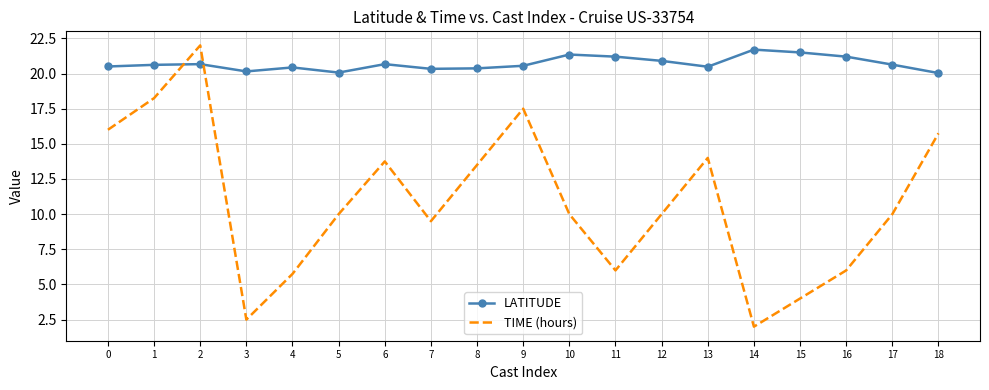

How many times do LATITUDE and TIME (hours) cross each other?

2